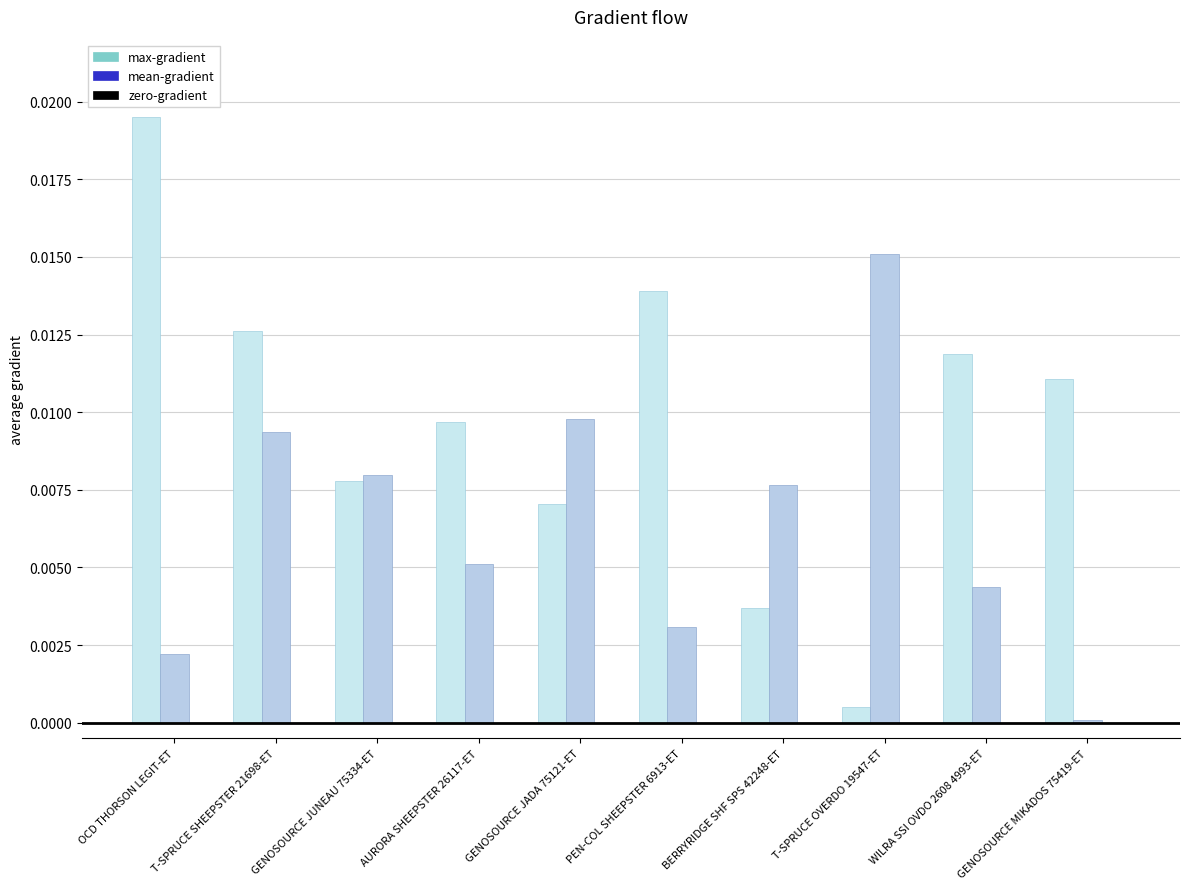

Does the chart contain stacked bars?

No